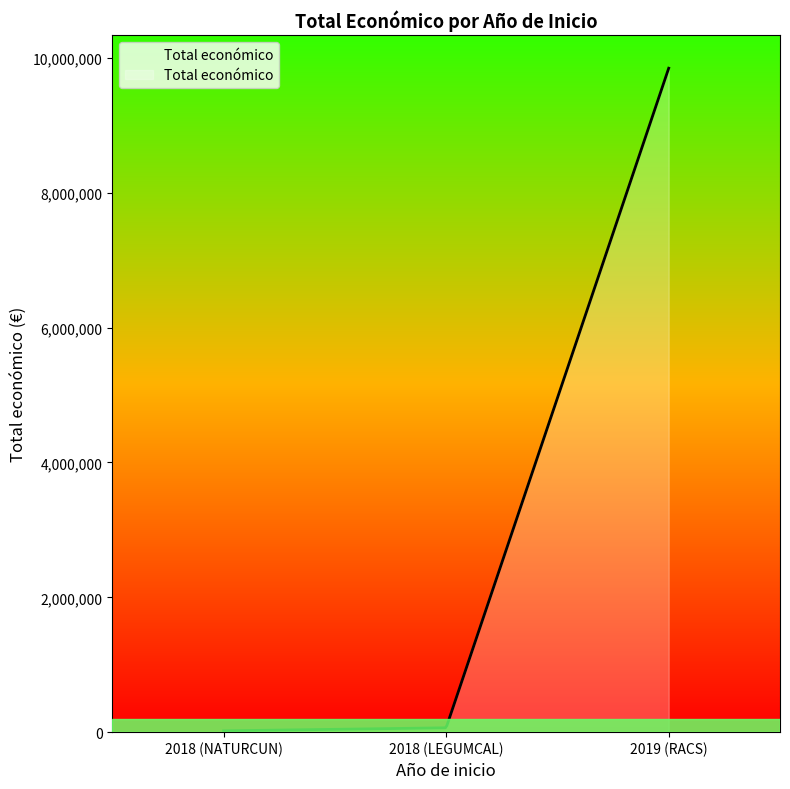

What is the minimum value shown in the chart?

19478.0